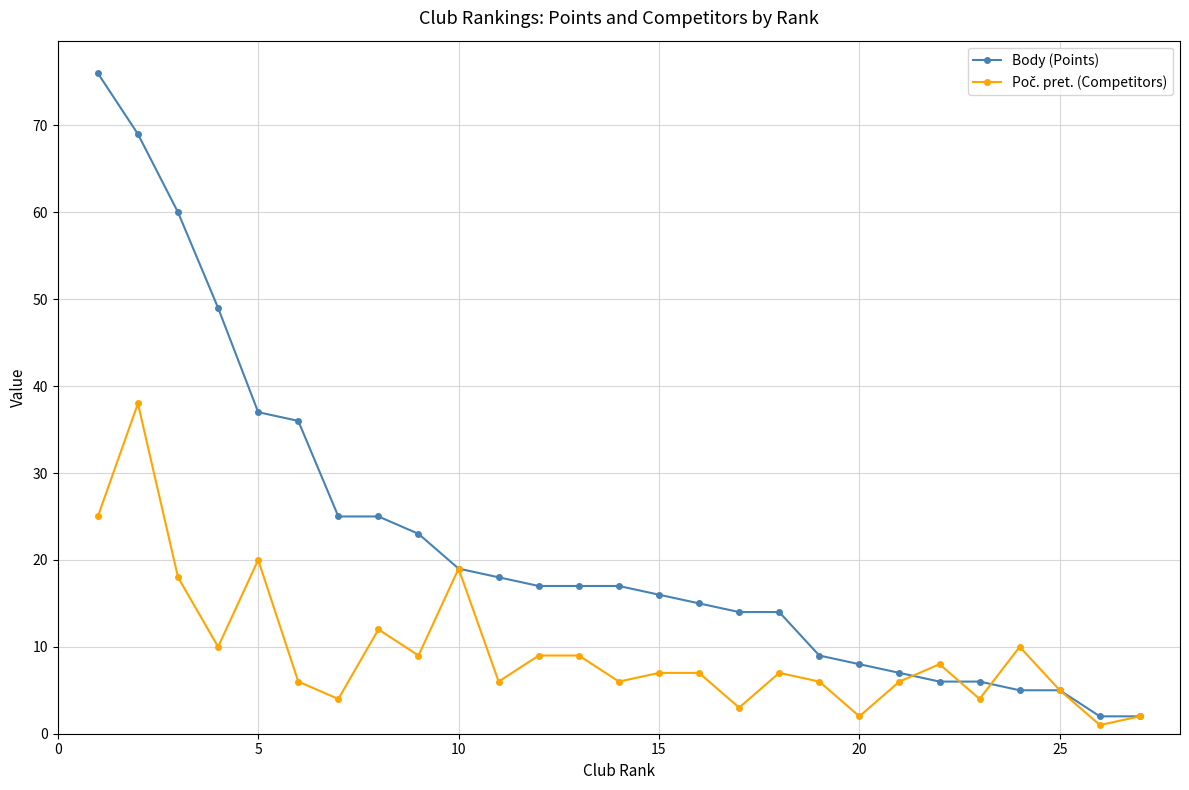

How many lines are shown in the chart?

2